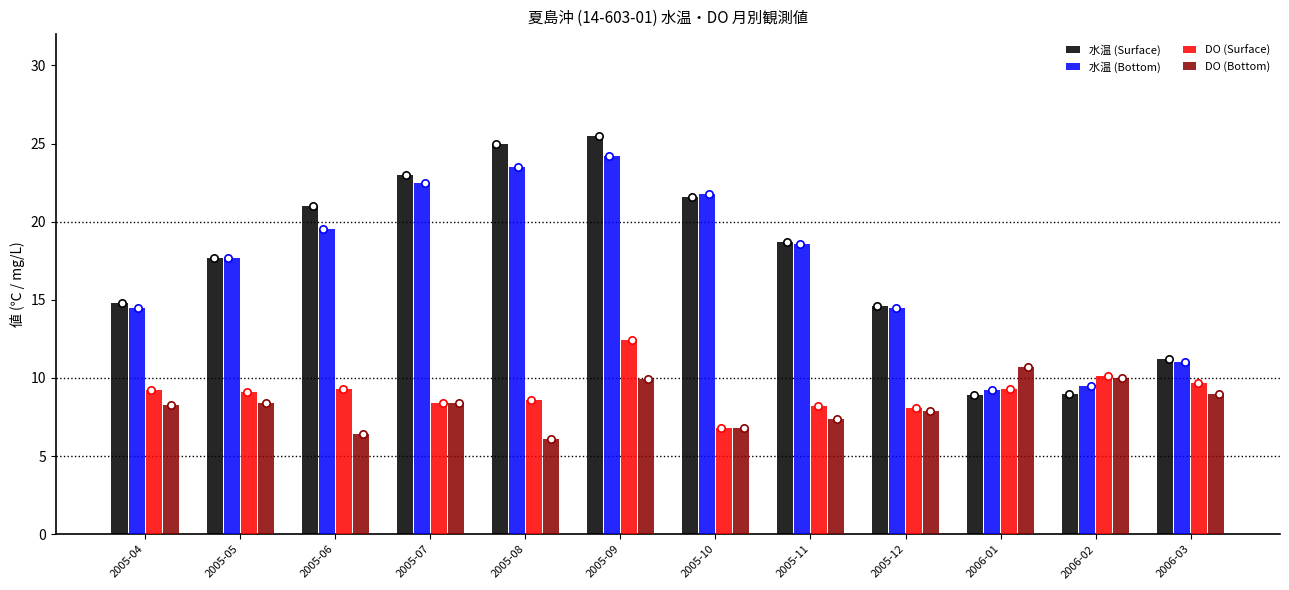

Is the value of 水温 (Bottom) at 2005-09 greater than the value of DO (Bottom) at 2005-05?

Yes